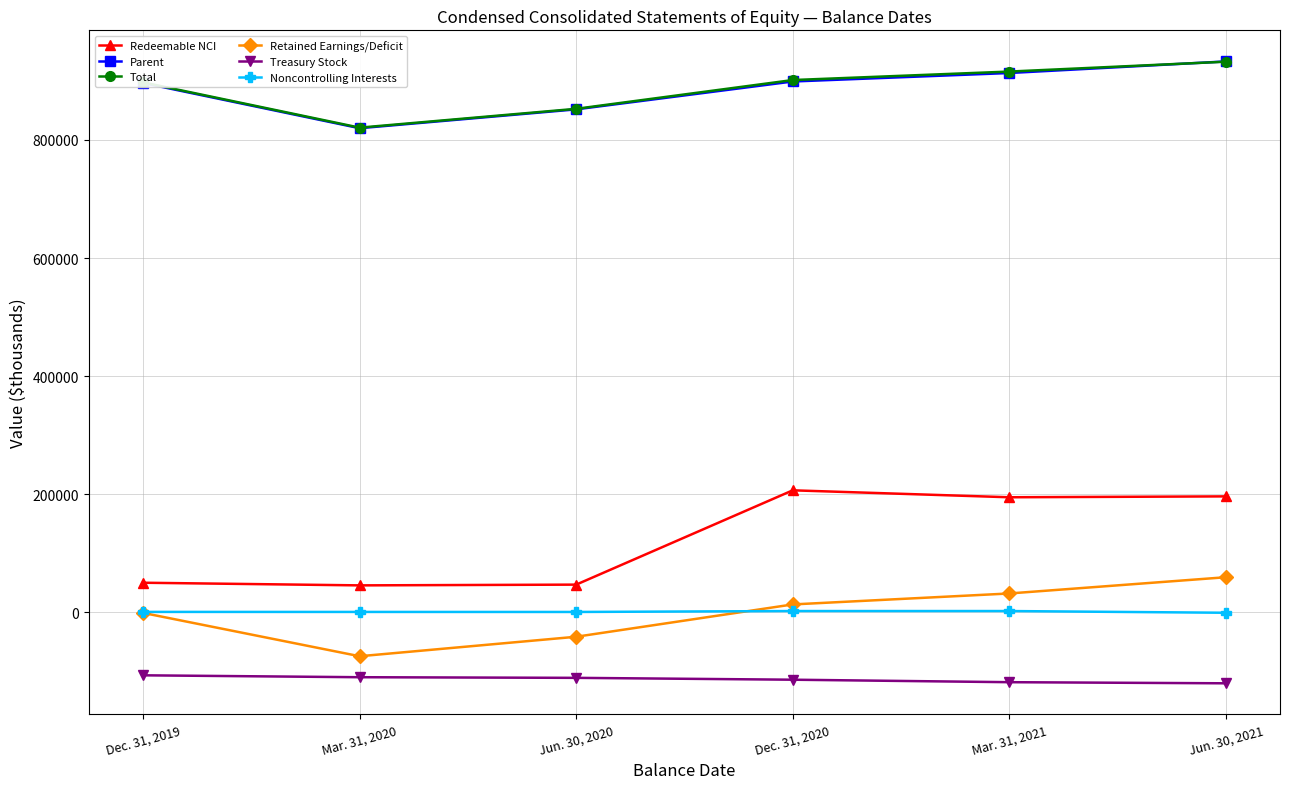

Does the chart have visible grid lines?

Yes